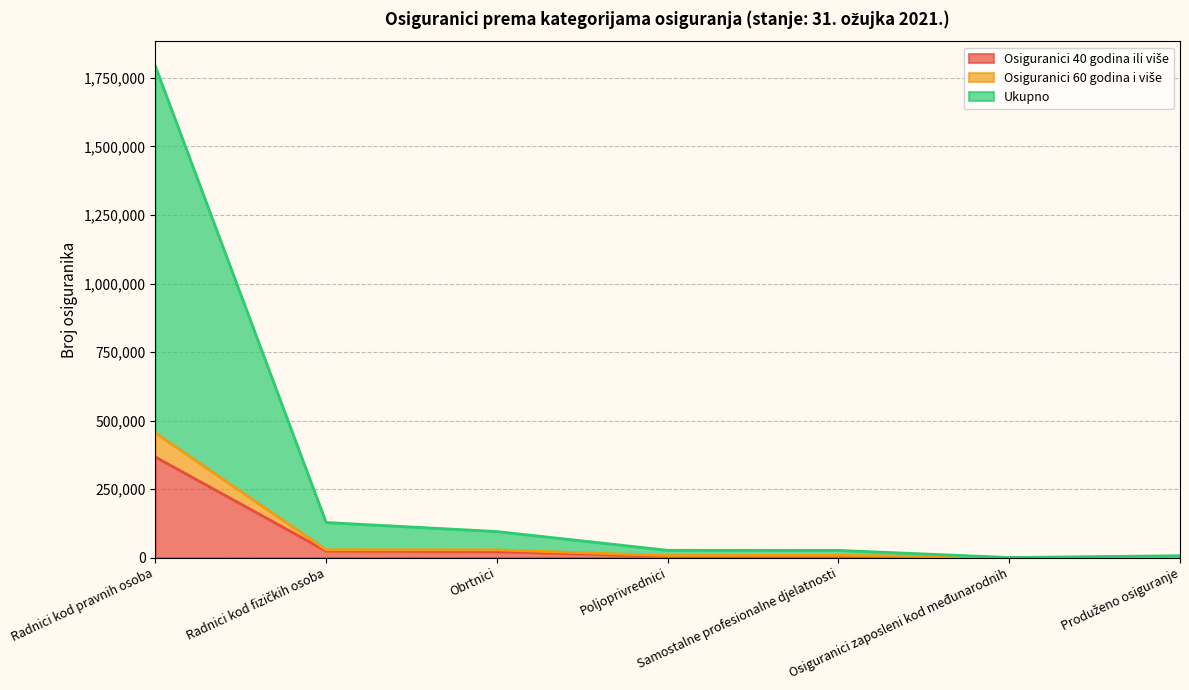

Rank the series at Osiguranici zaposleni kod međunarodnih from lowest to highest value.

Osiguranici 40 godina ili više, Osiguranici 60 godina i više, Ukupno